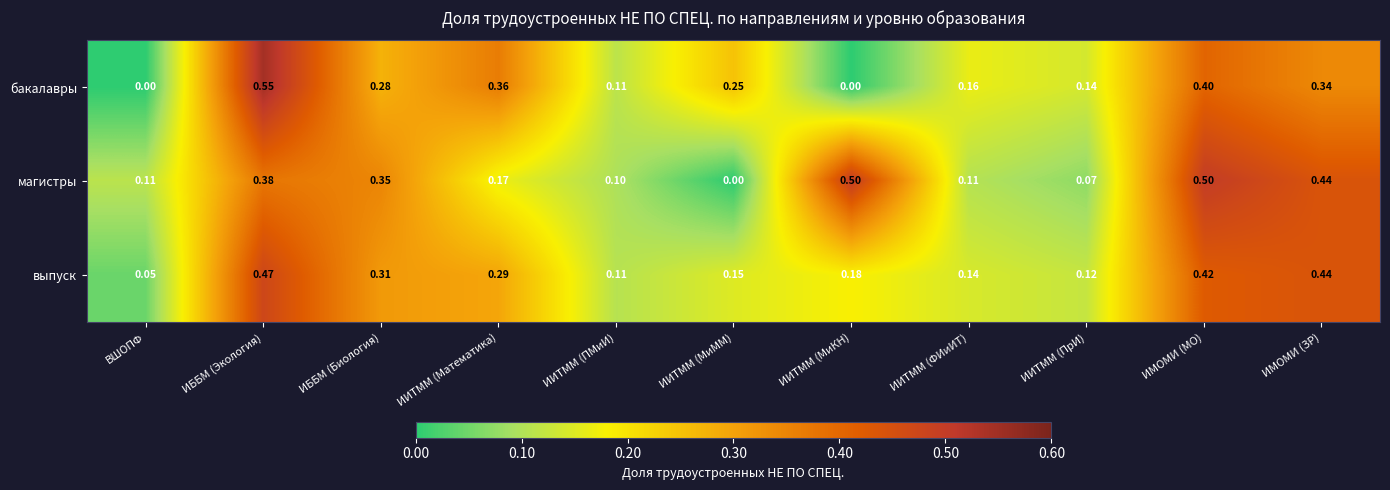

List the series in order of their peak value, highest first.

бакалавры, магистры, выпуск